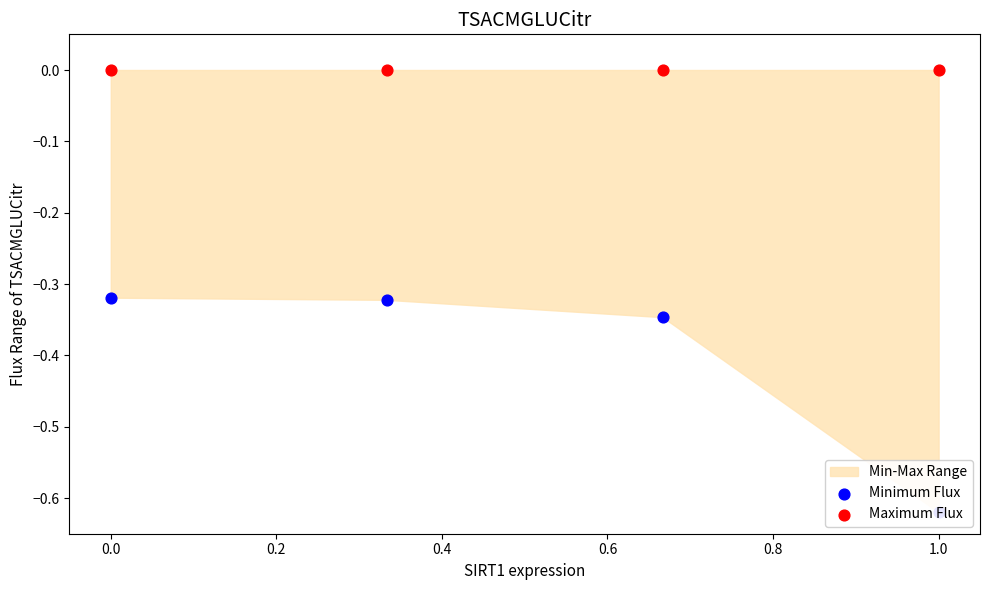

What is the total value across all series at 0.0?

-0.3